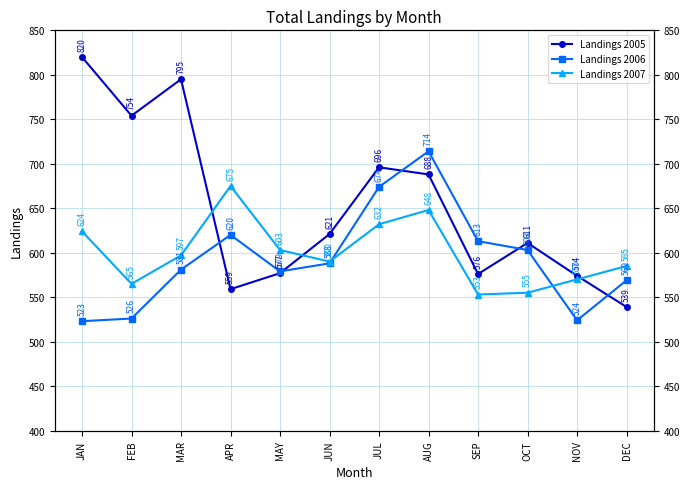

At which category is the sum across all series the highest?

AUG